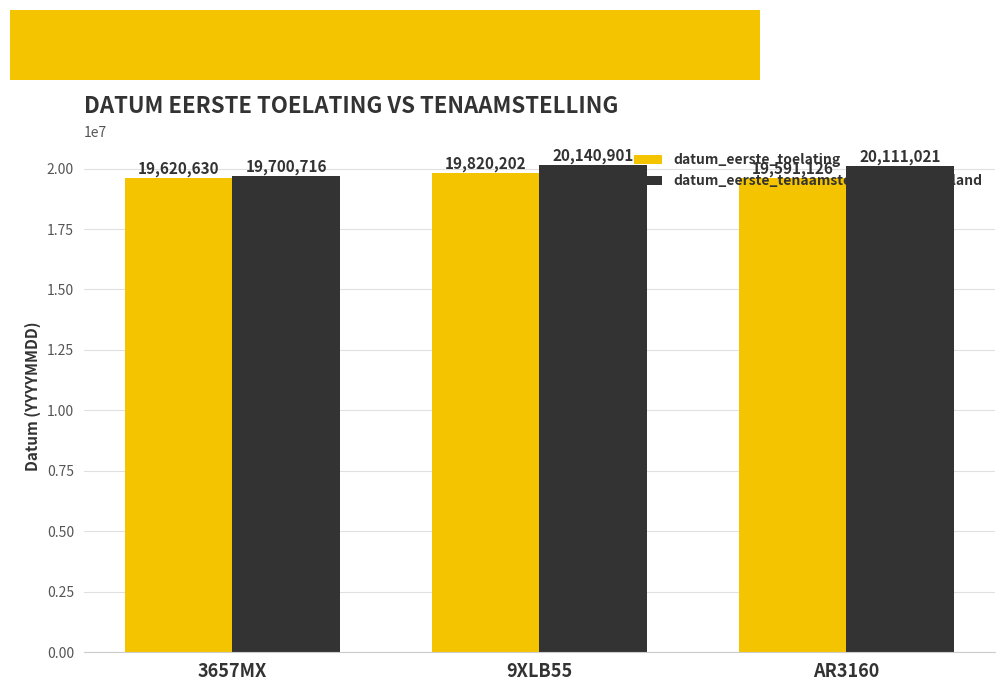

The value of datum_eerste_tenaamstelling_in_nederland at 3657MX is 31365963. True or false?

False